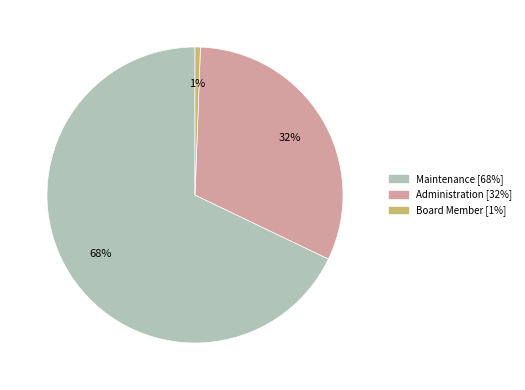

Combined, do Administration and Maintenance account for over 50%?

Yes